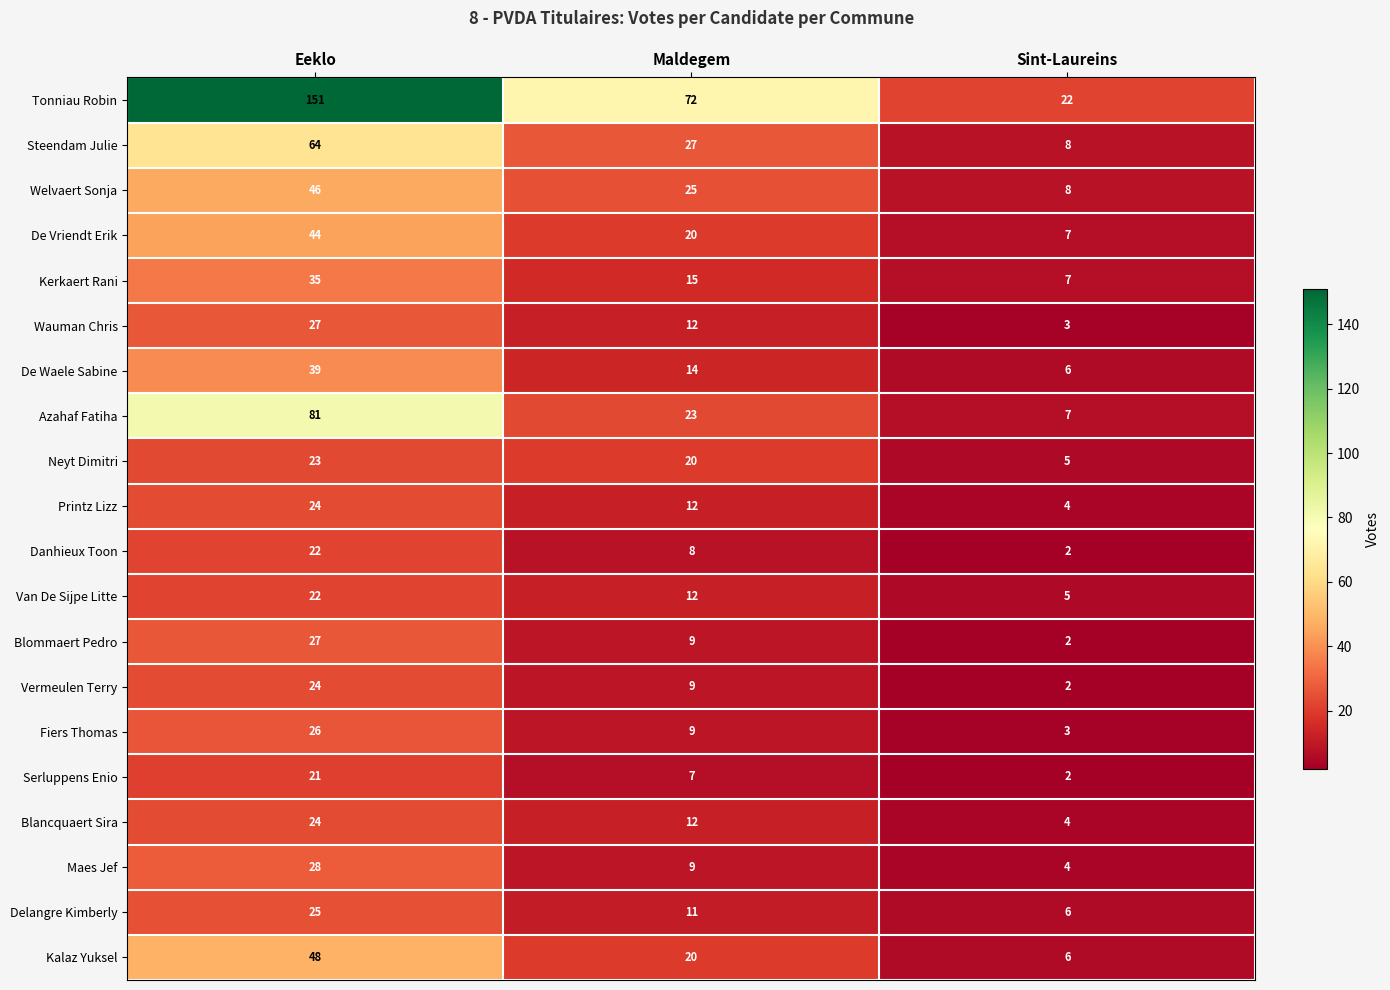

What is the sum of all De Waele Sabine values?

59